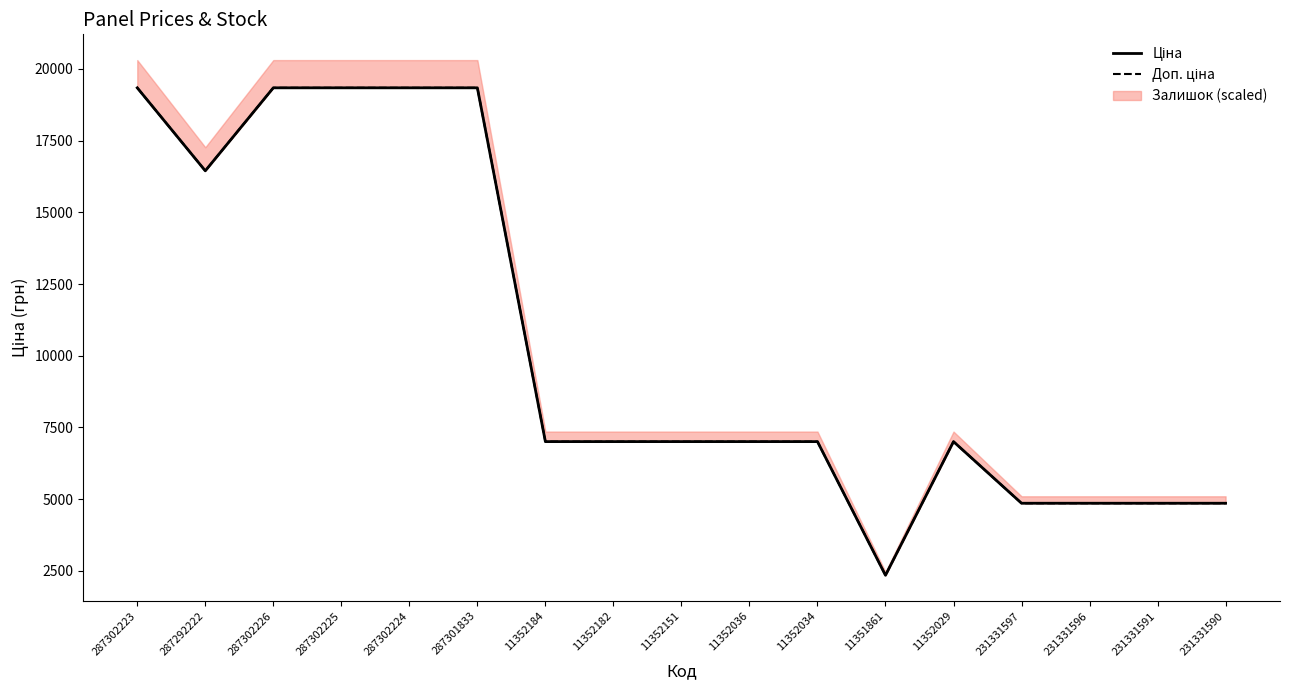

Where is the first local maximum for Ціна?

11352029